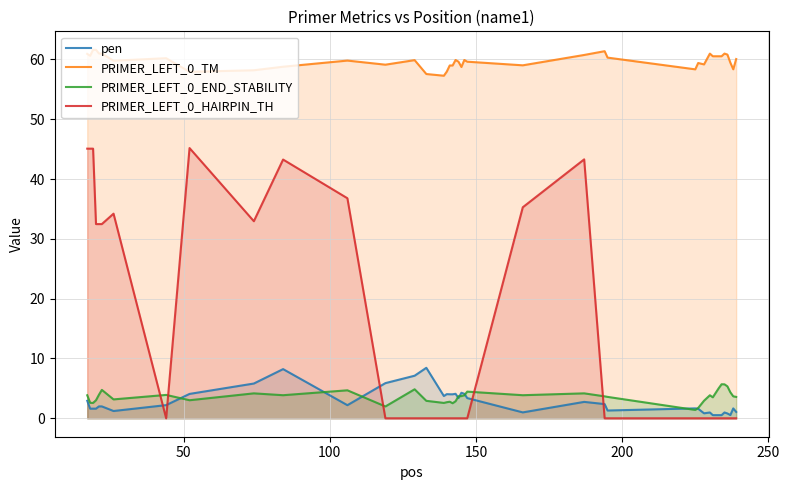

True or false: PRIMER_LEFT_0_TM and PRIMER_LEFT_0_END_STABILITY intersect in this chart.

False